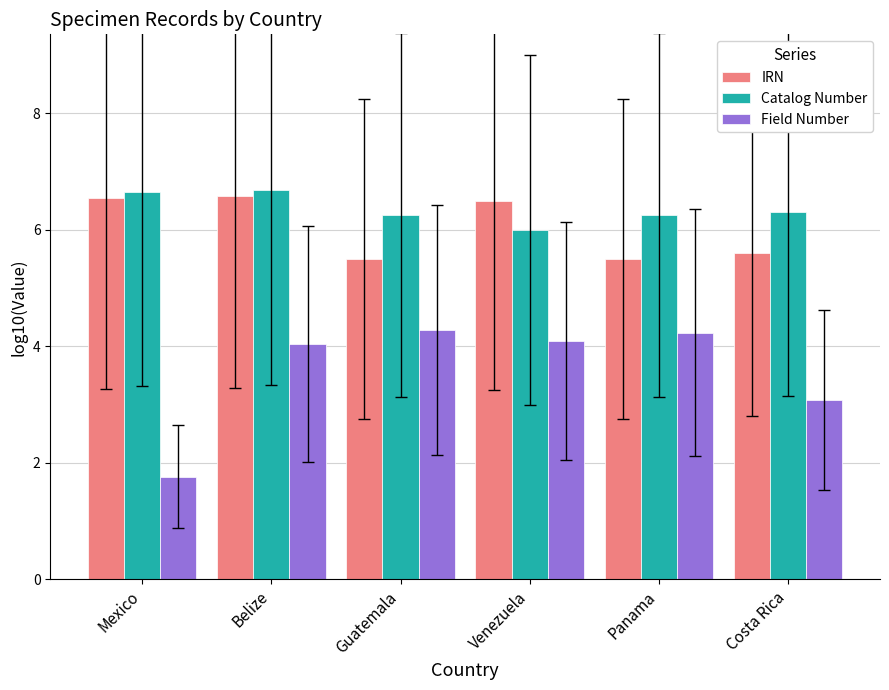

Rank the series at Venezuela from lowest to highest value.

Field Number, Catalog Number, IRN